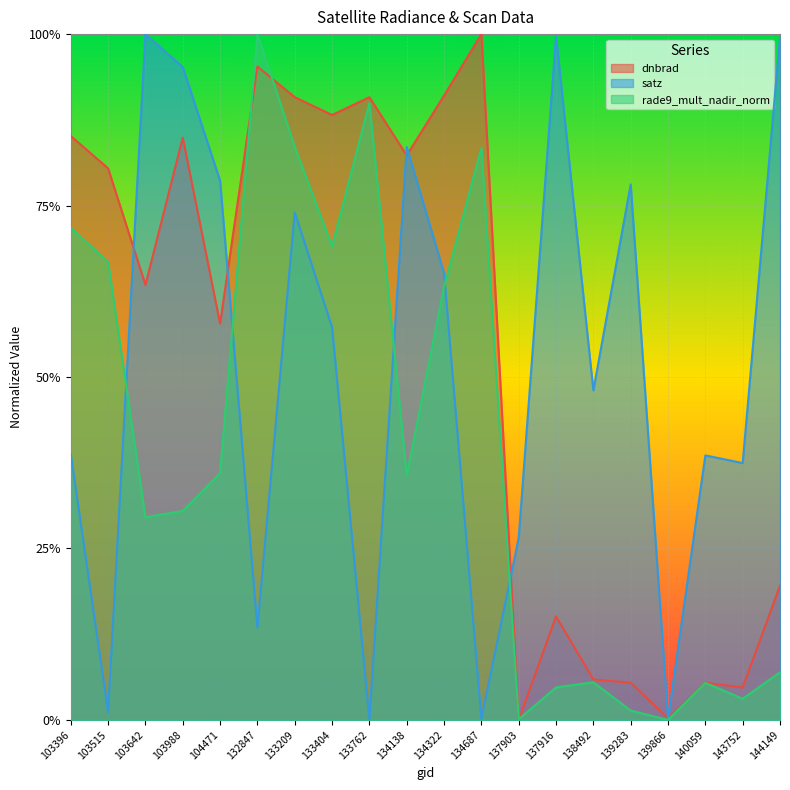

What are all the series names shown in the legend?

dnbrad, satz, rade9_mult_nadir_norm